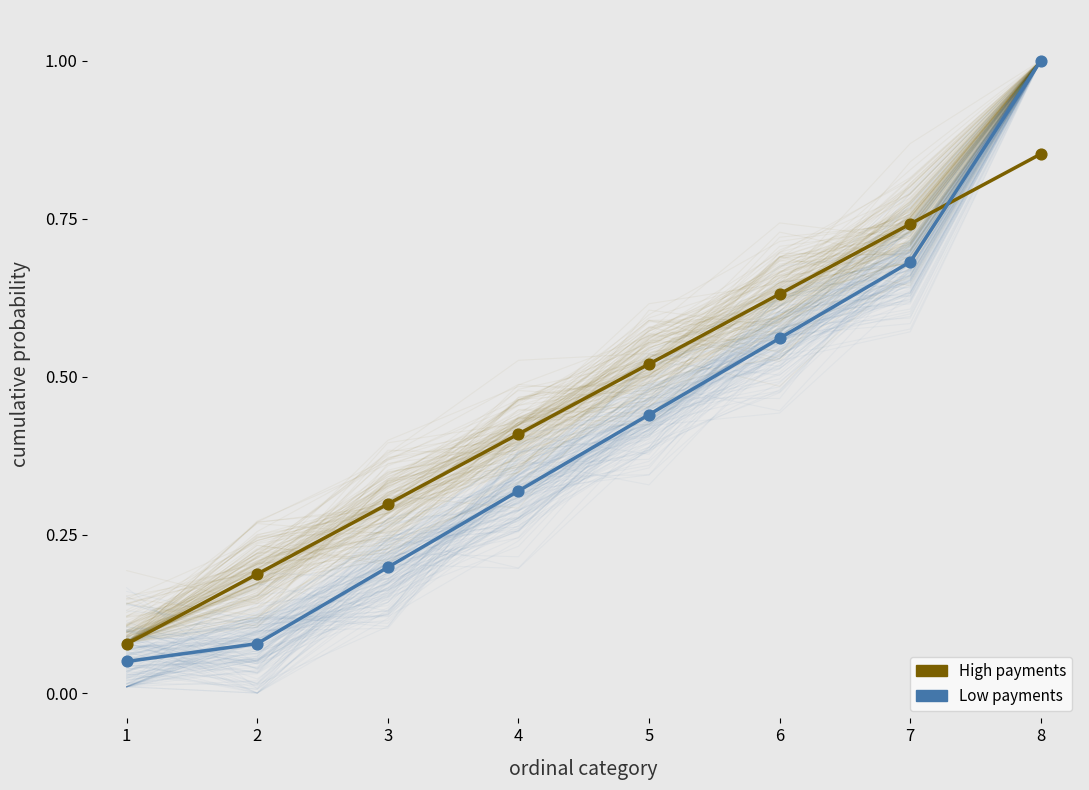

Which series has the widest spread of Y values?

Low payments